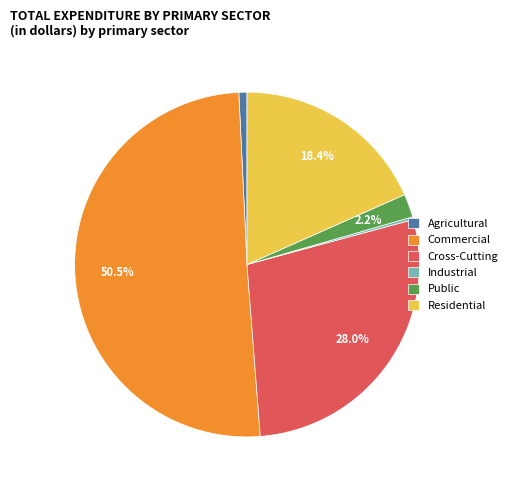

To the nearest percent, what is the average slice percentage?

17%